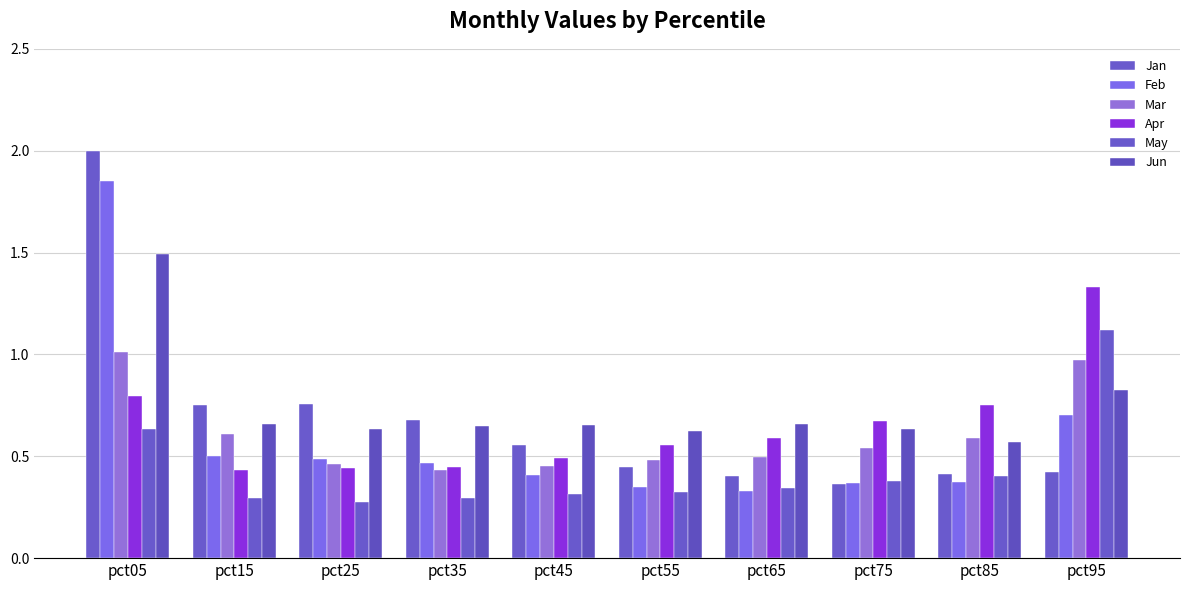

How many bars are there in total?

60